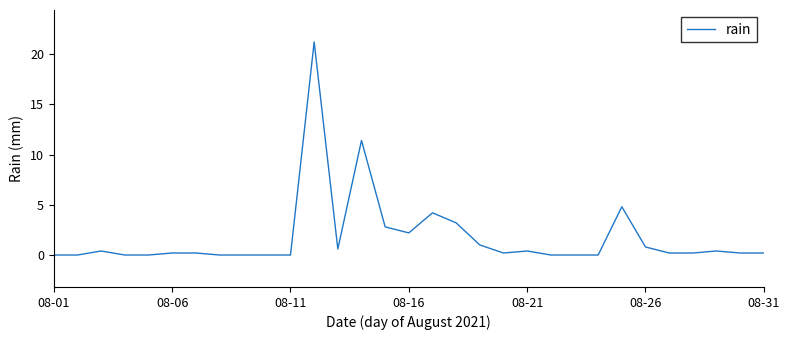

What is the difference between the maximum and minimum values?

21.2